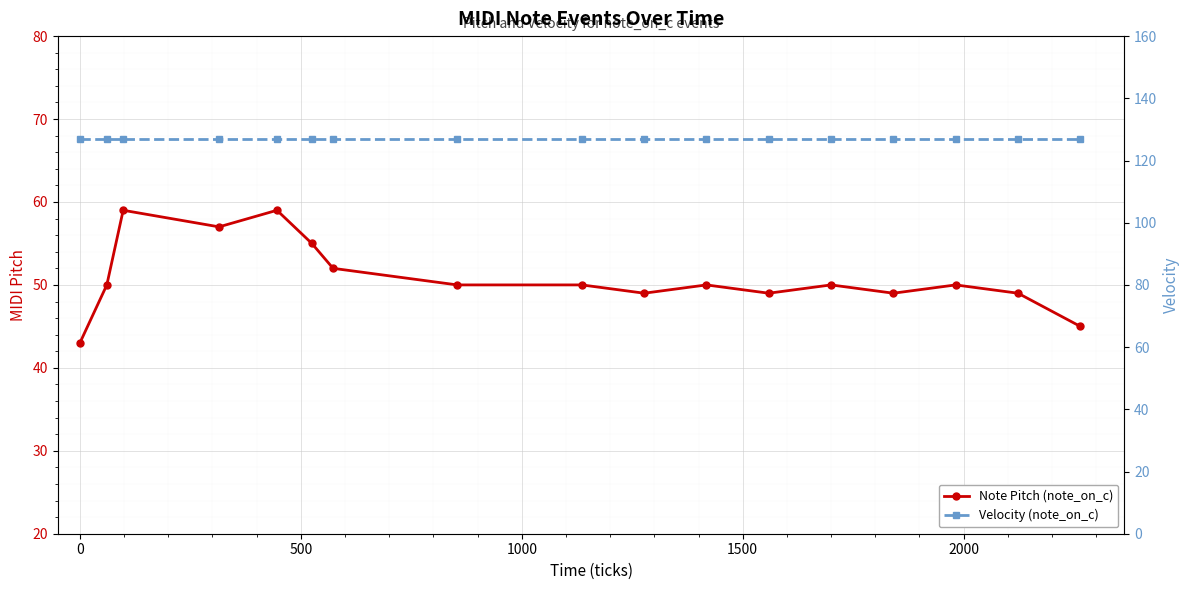

True or false: Velocity (note_on_c) and Note Pitch (note_on_c) intersect in this chart.

False